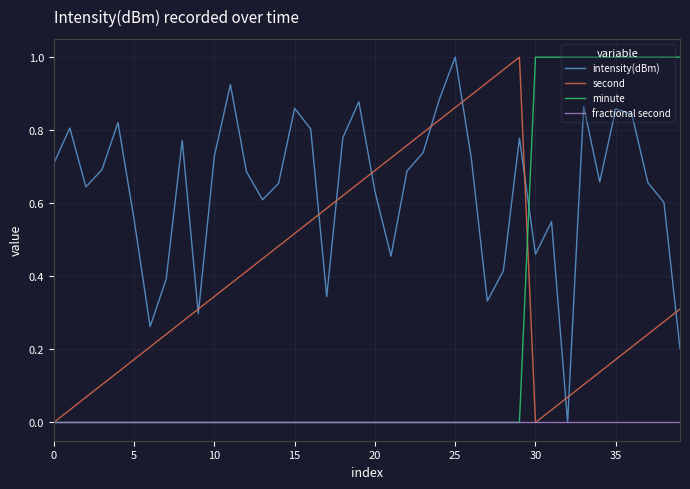

After their last crossing, which series has the higher values: minute or intensity(dBm)?

minute